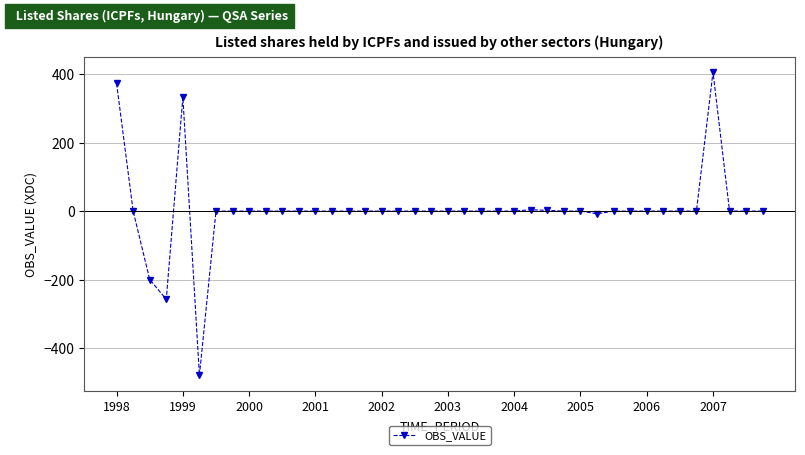

What is the sum of all values?

172